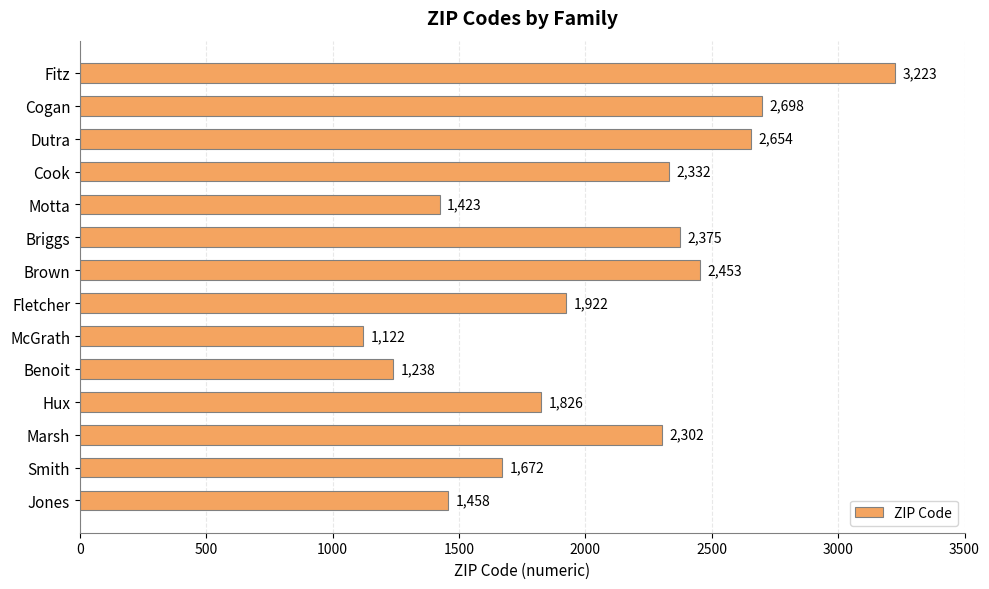

Where is the data nearest to the value 2172?

Marsh